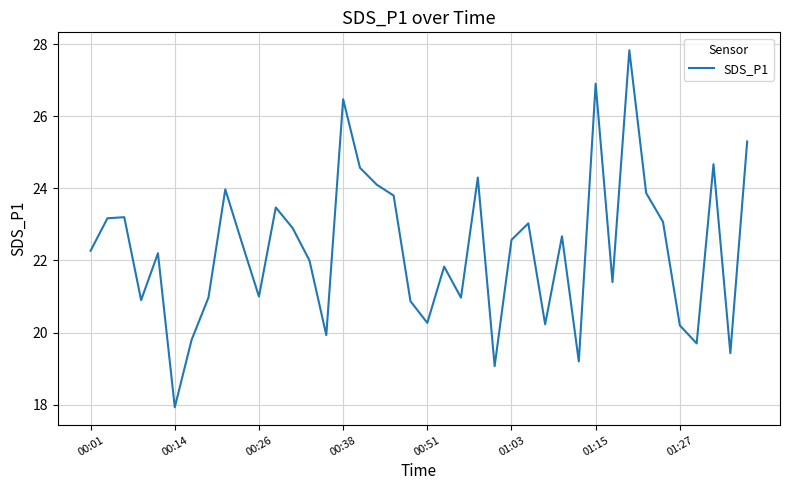

What is the greatest value displayed?

27.8